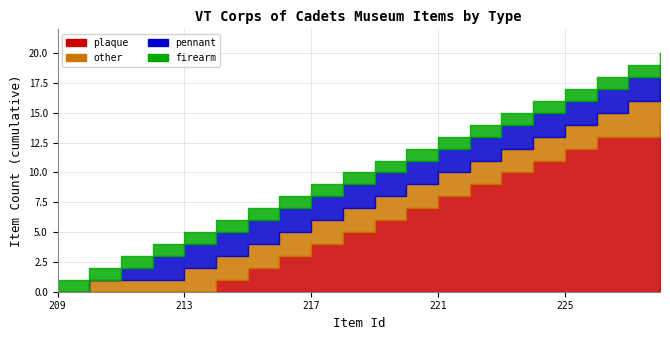

Is the value of other at 212 greater than the value of firearm at 226?

No